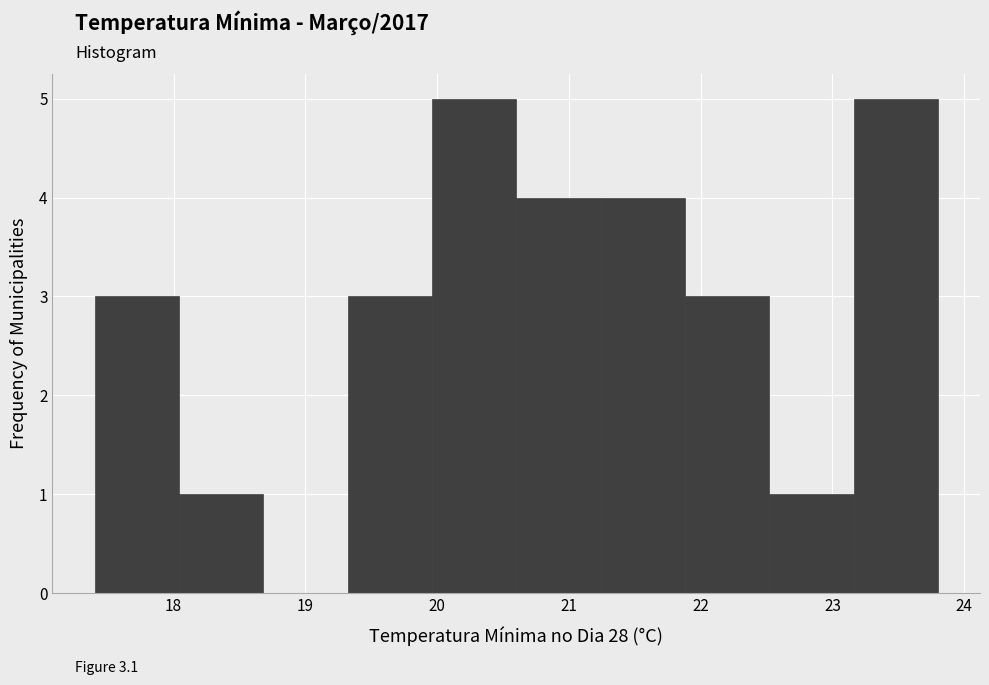

Reading left to right, list every bar in this chart as the range it spans on the x-axis followed by its height. Neither the bar edges nor the heights are printed on the chart, so give them approximately, as read against the axes.

17.40 to 18.04: 3
18.04 to 18.68: 1
18.68 to 19.32: 0
19.32 to 19.96: 3
19.96 to 20.60: 5
20.60 to 21.24: 4
21.24 to 21.88: 4
21.88 to 22.52: 3
22.52 to 23.16: 1
23.16 to 23.80: 5